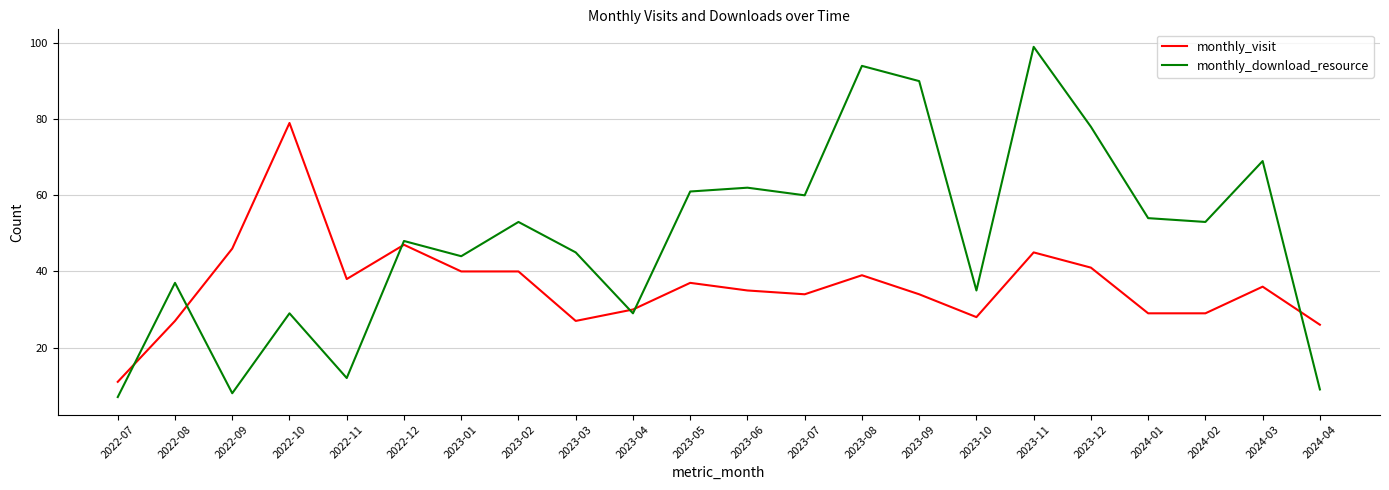

Is it true that monthly_download_resource equals 123 at 2023-08?

False